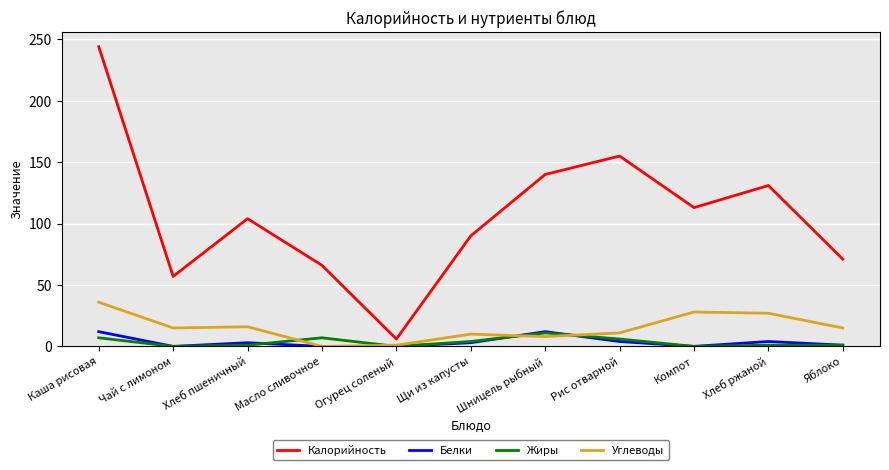

Which series has the largest range (max minus min)?

Калорийность